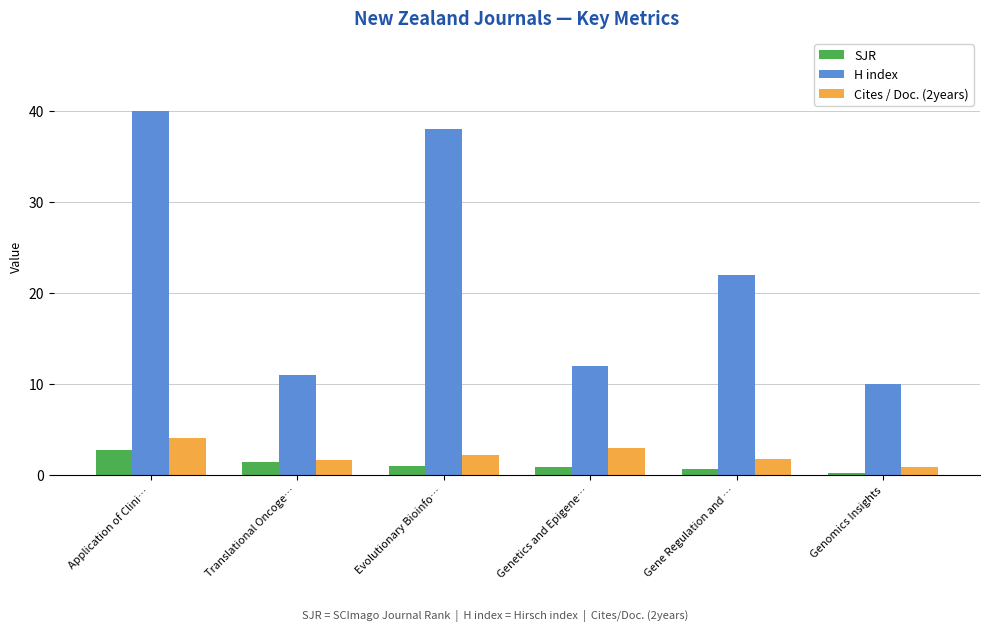

Which label corresponds to the largest value in the chart?

Application of Clini…